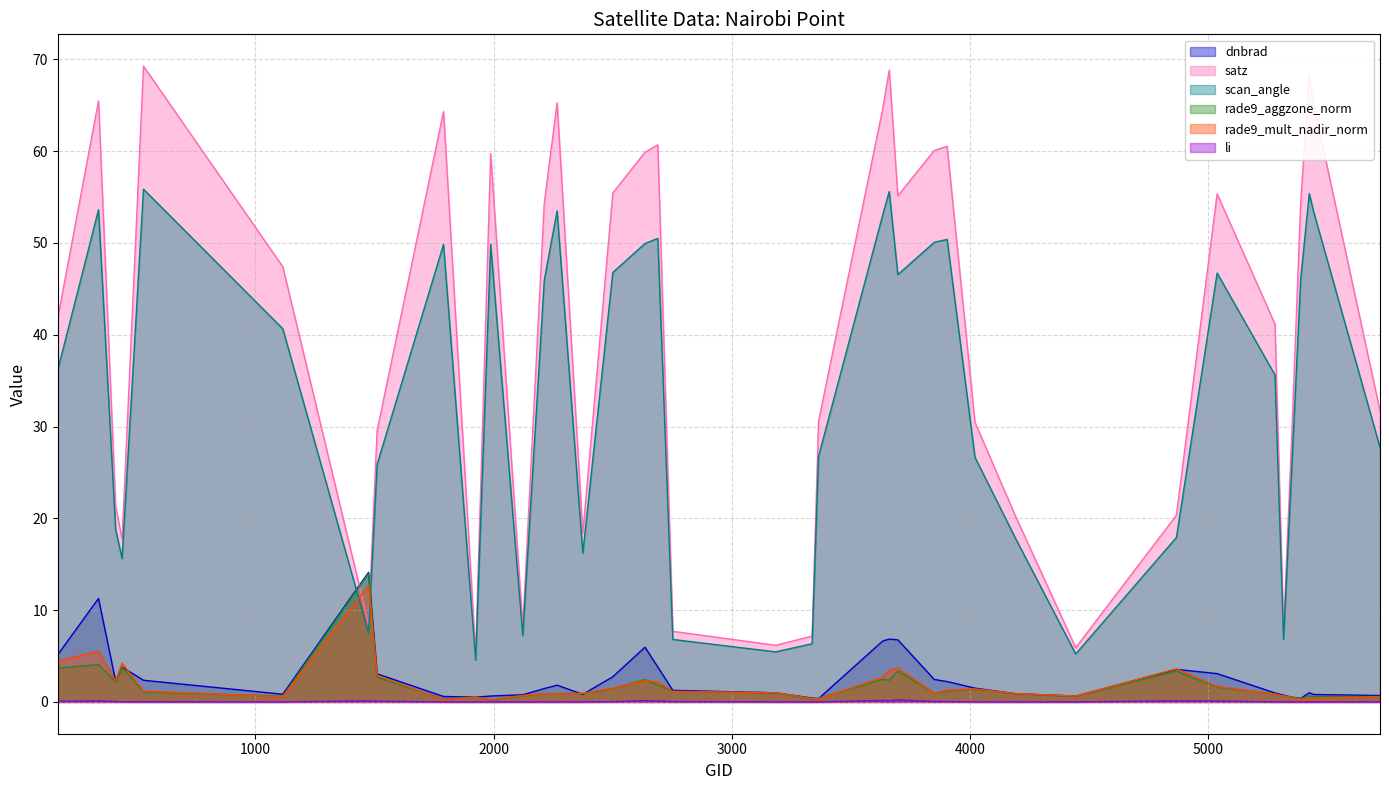

At which category does li reach its first local peak?

341